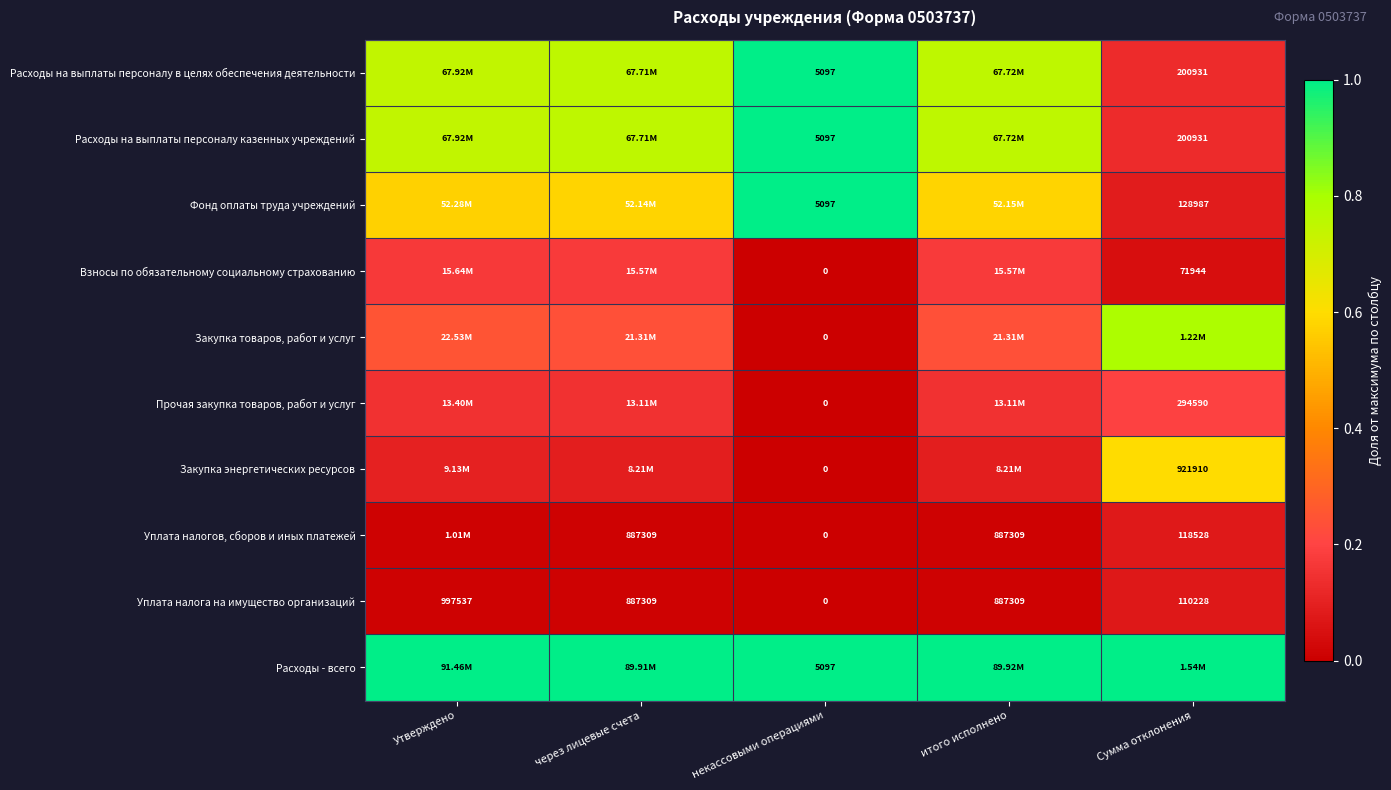

Which category has the lowest value across all series?

некассовыми операциями